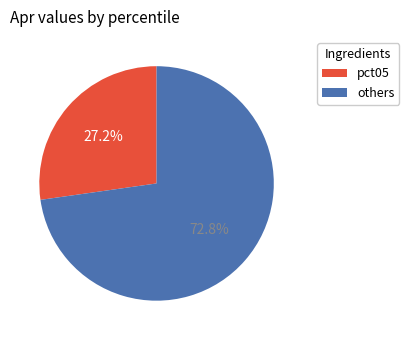

Is there any slice that represents more than half of the pie?

Yes